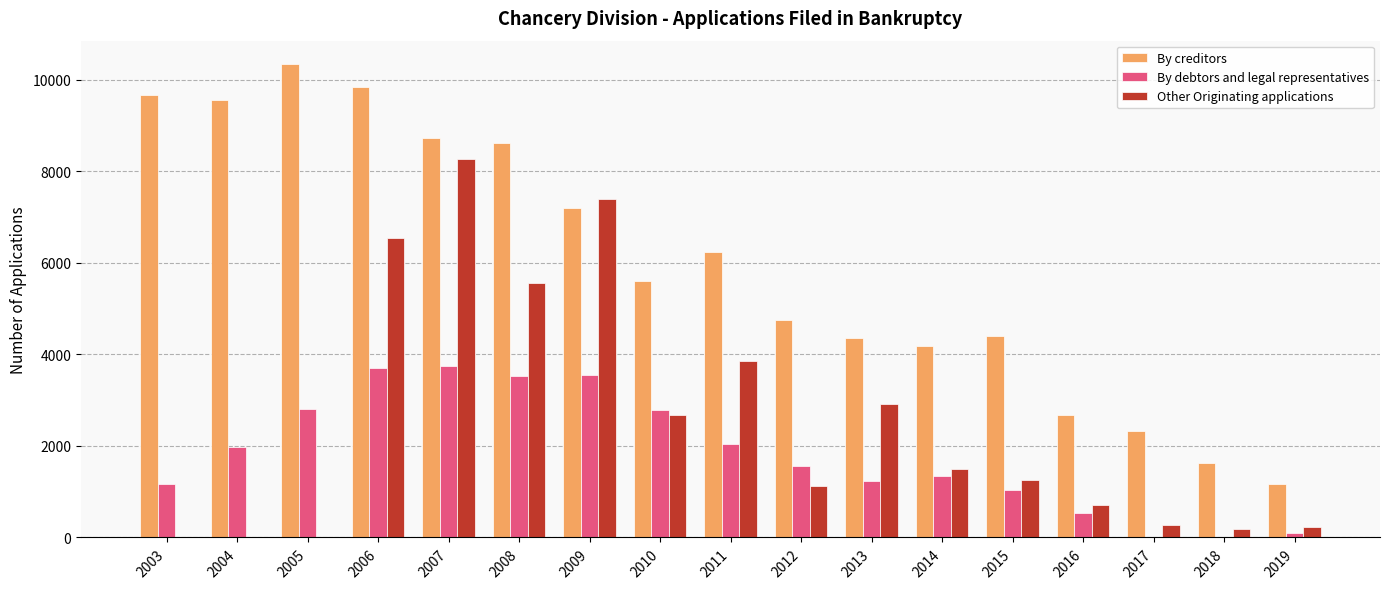

Between 2009 and 2019, which series saw the biggest shift?

Other Originating applications